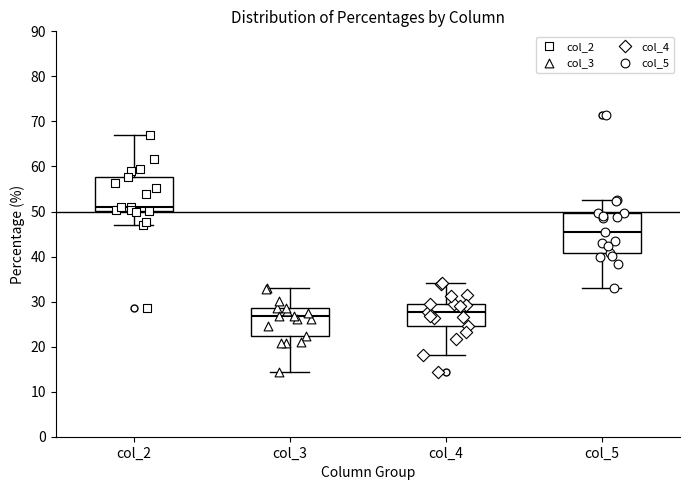

Reading left to right, read every box against the y-axis: the position of its median line, the range the box covers, and the ends of its whiskers. The values are not printed on the chart, so give them approximately, as read against the axis.

col_2: median 51, box 50 to 58, whiskers 47 to 67
col_3: median 27, box 22 to 29, whiskers 14 to 33
col_4: median 28, box 25 to 30, whiskers 18 to 34
col_5: median 46, box 41 to 50, whiskers 33 to 53